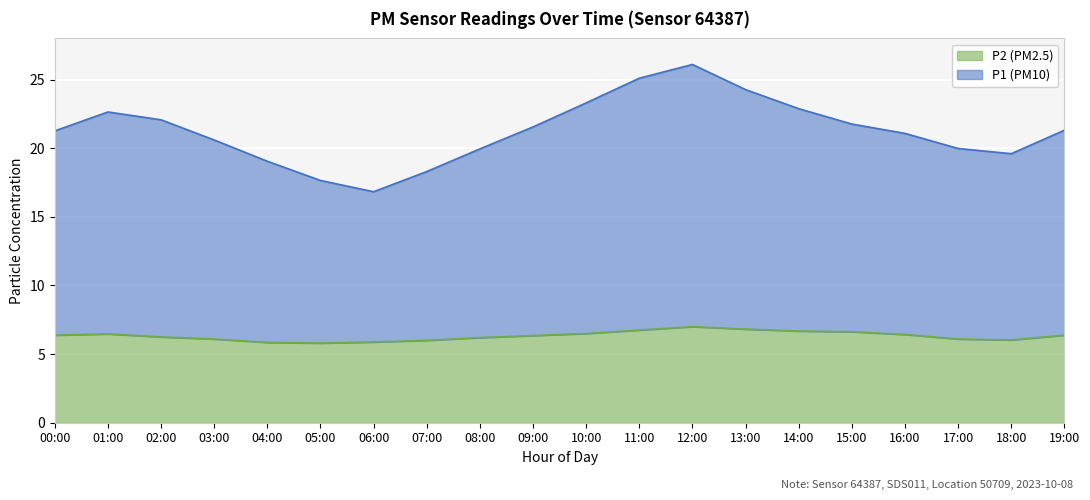

Reading left to right, list all the values displayed in this chart.

P1: 00:00=21.3	01:00=22.6	02:00=22.1	03:00=20.6	04:00=19.0	05:00=17.6	06:00=16.8	07:00=18.3	08:00=19.9	09:00=21.5	10:00=23.3	11:00=25.1	12:00=26.1	13:00=24.3	14:00=22.9	15:00=21.8	16:00=21.1	17:00=20.0	18:00=19.6	19:00=21.3
P2: 00:00=6.4	01:00=6.5	02:00=6.2	03:00=6.1	04:00=5.8	05:00=5.8	06:00=5.9	07:00=6.0	08:00=6.2	09:00=6.3	10:00=6.5	11:00=6.8	12:00=7.0	13:00=6.8	14:00=6.7	15:00=6.6	16:00=6.4	17:00=6.1	18:00=6.0	19:00=6.4